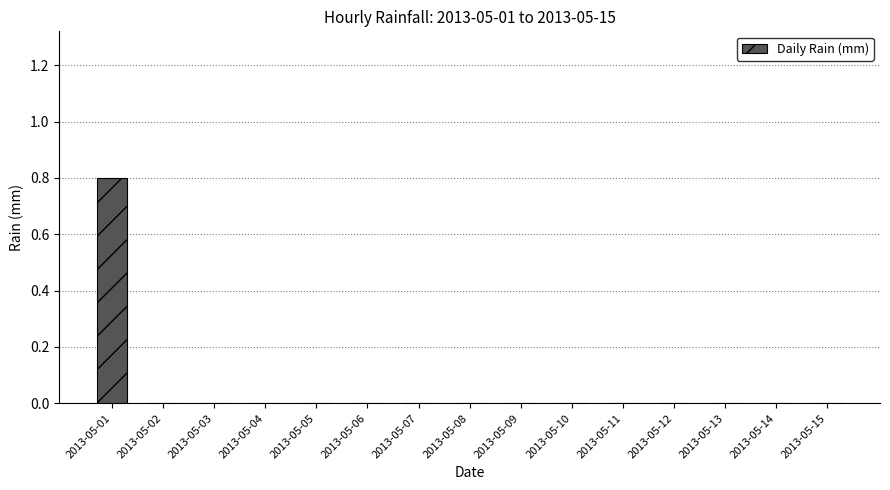

Reading left to right, extract all data points from this chart.

0.8	0.0	0.0	0.0	0.0	0.0	0.0	0.0	0.0	0.0	0.0	0.0	0.0	0.0	0.0